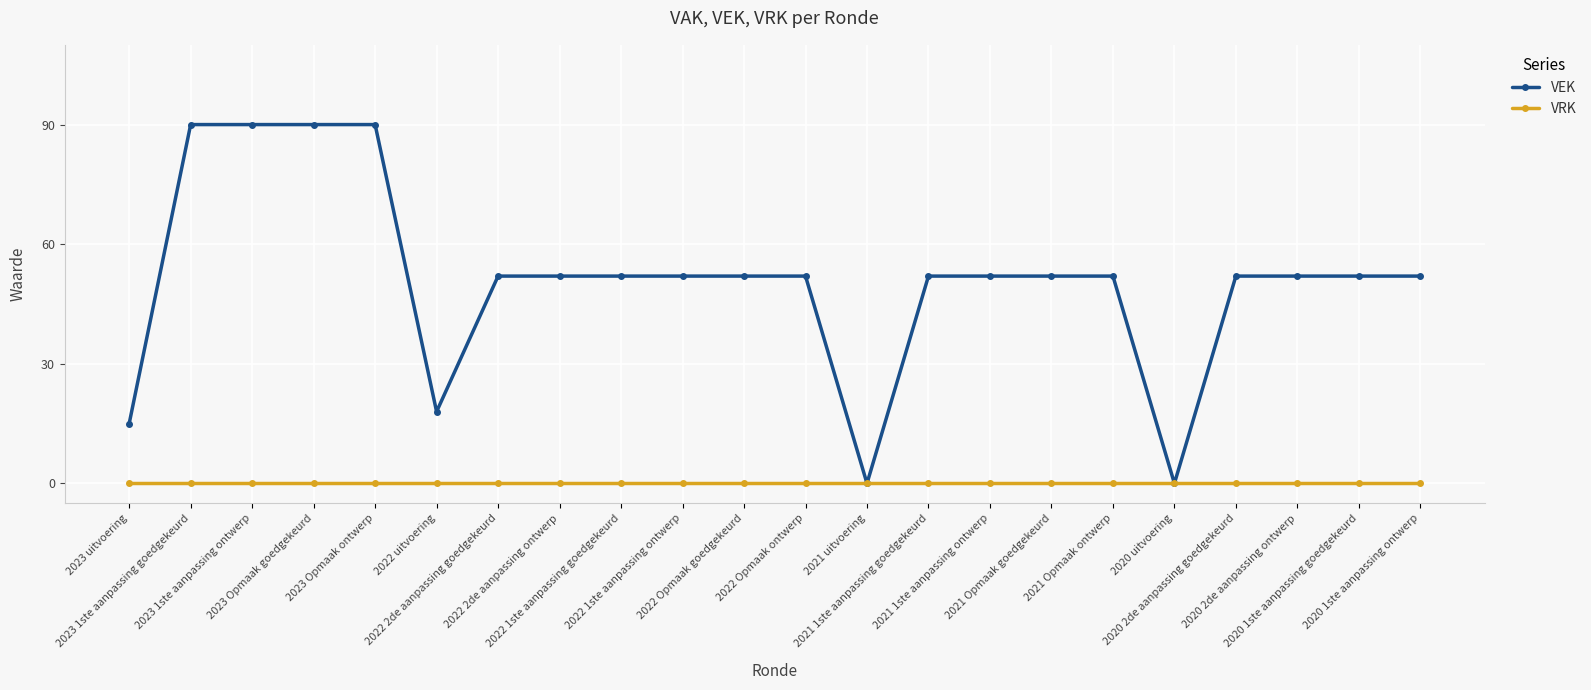

Which series has the largest total across all categories?

VEK